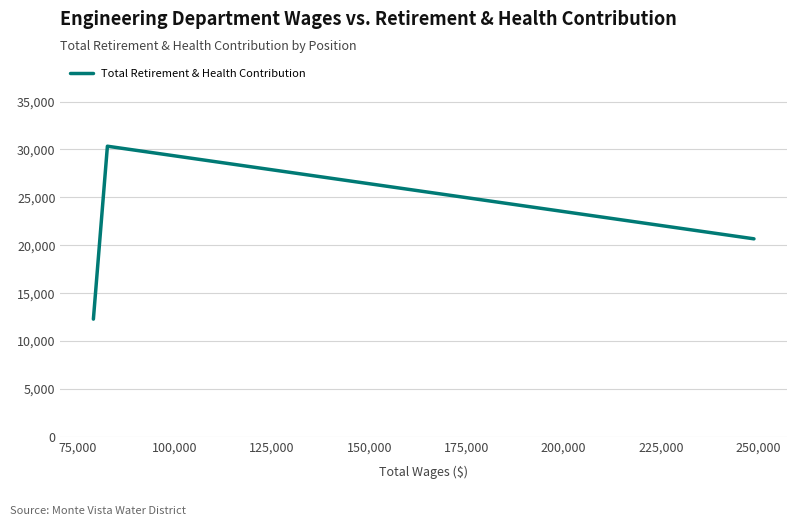

What is the maximum value shown in the chart?

30339